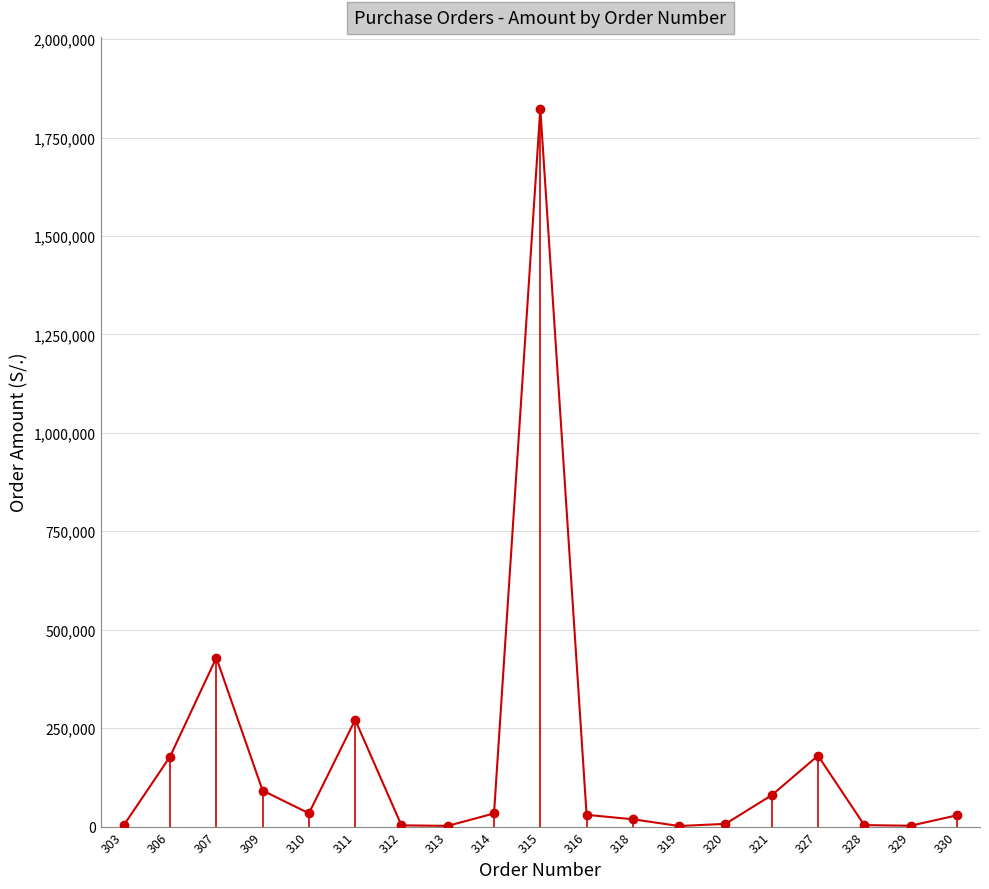

Where is the first local minimum?

310